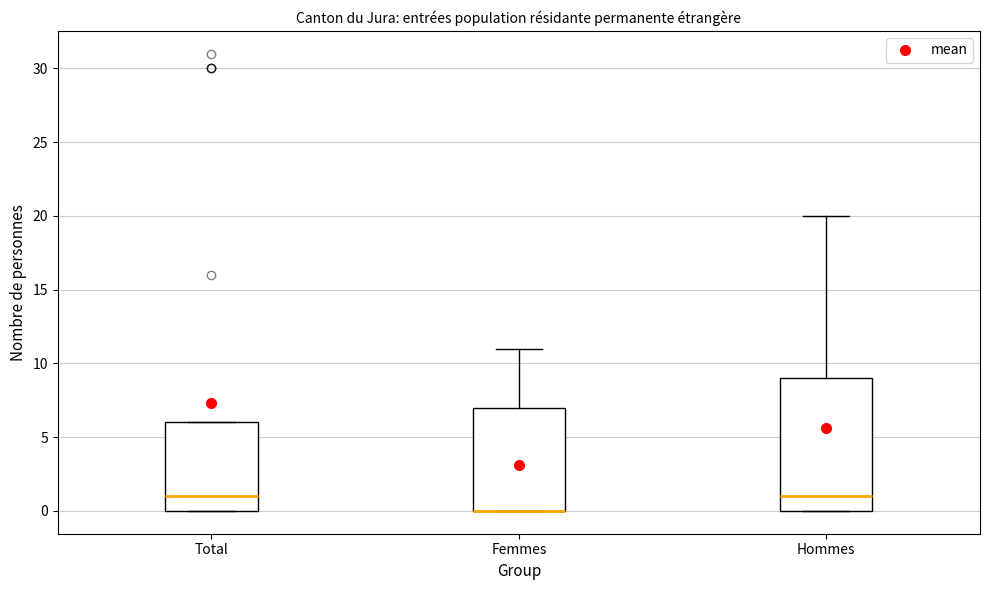

Where is the upper edge of the box for Femmes on the y-axis? The values are not printed on the chart, so give them approximately, as read against the axis.

7